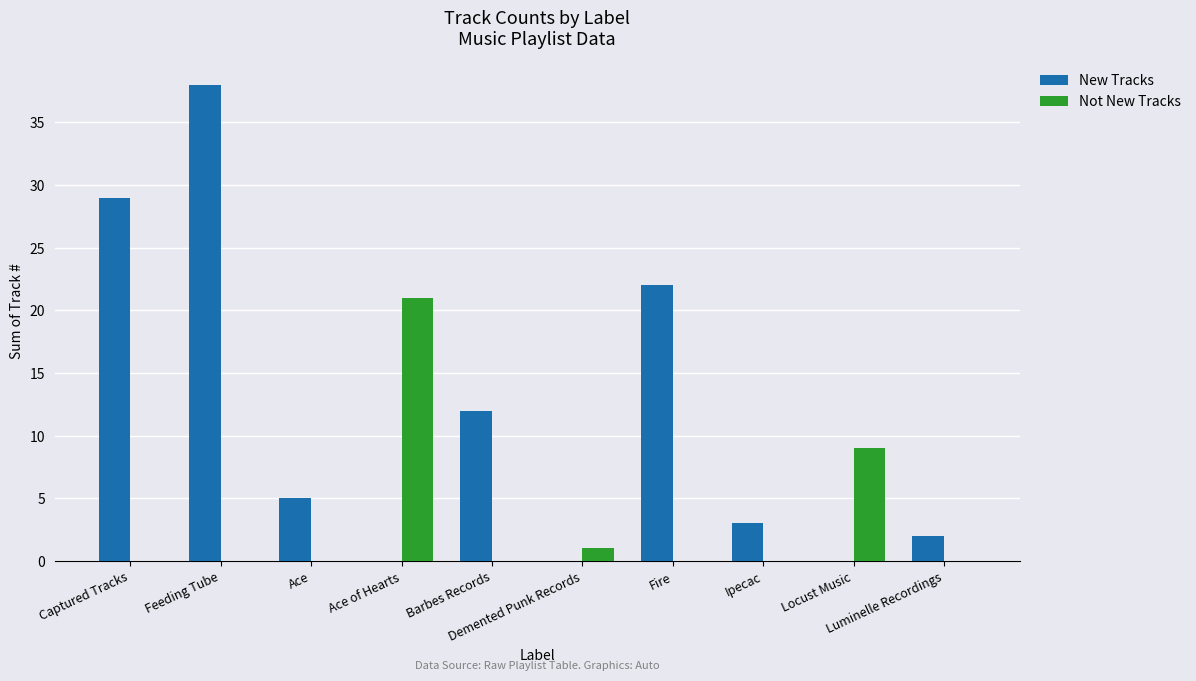

Between Demented Punk Records and Luminelle Recordings, which series saw the biggest shift?

New Tracks